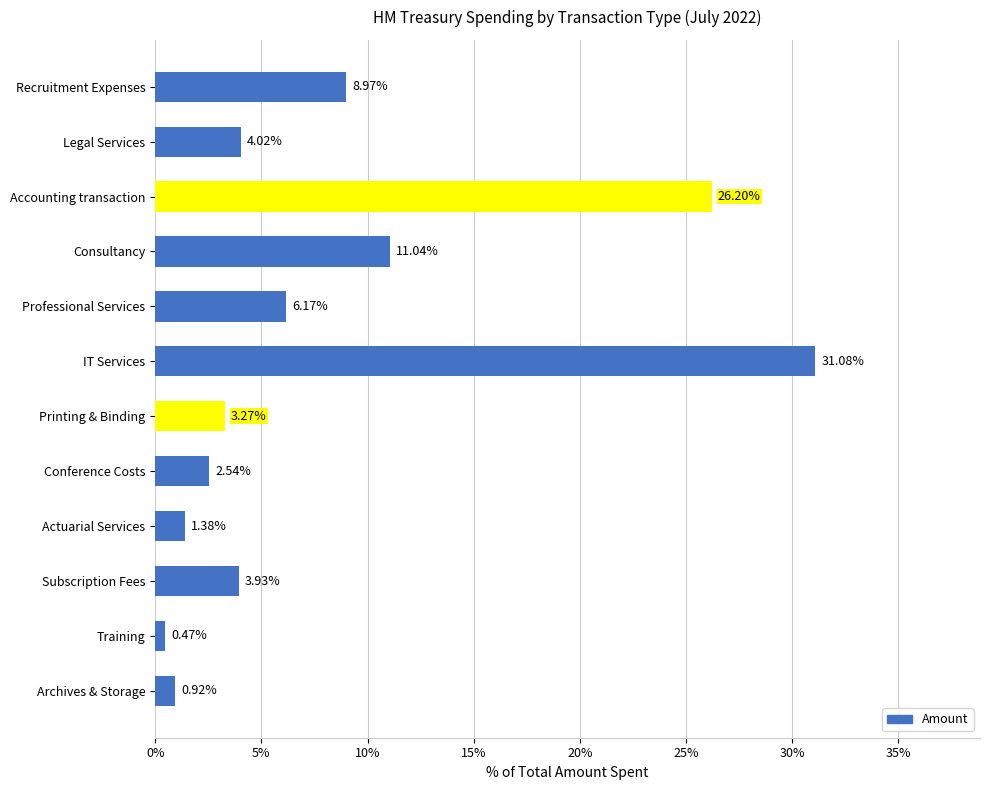

Are the bars horizontal?

Yes